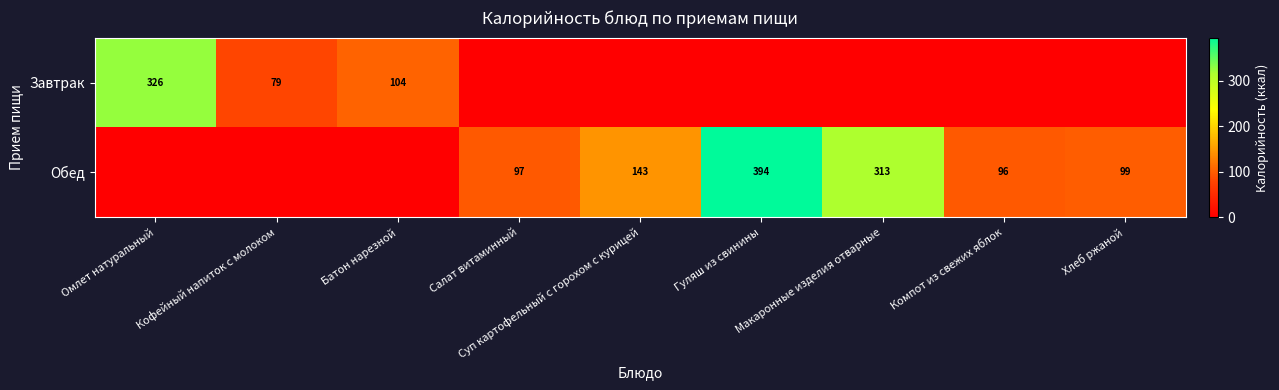

Which series changed the most between Суп картофельный с горохом с курицей and Макаронные изделия отварные?

Обед